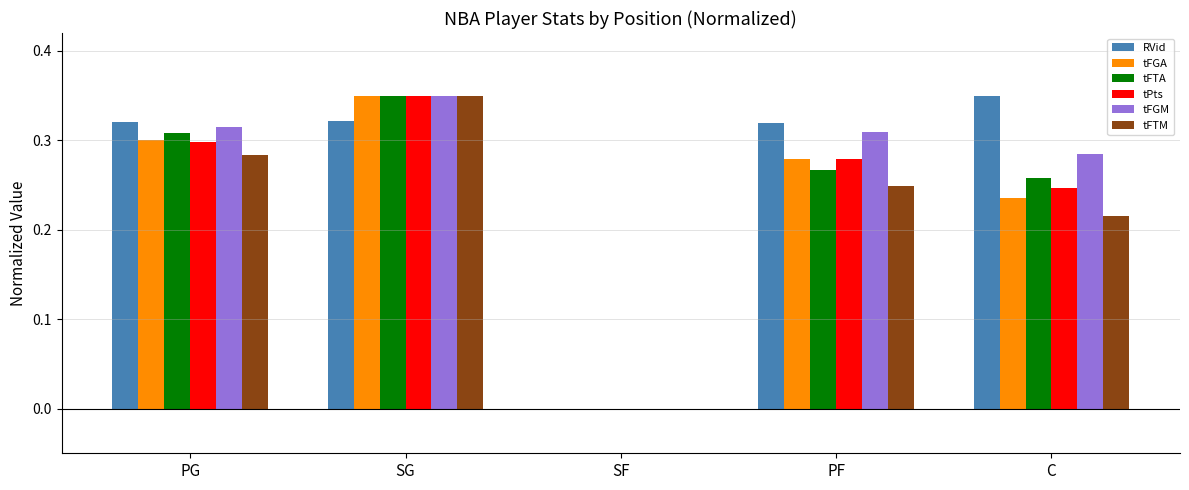

Count the RVid values in the range 0 to 1.

5